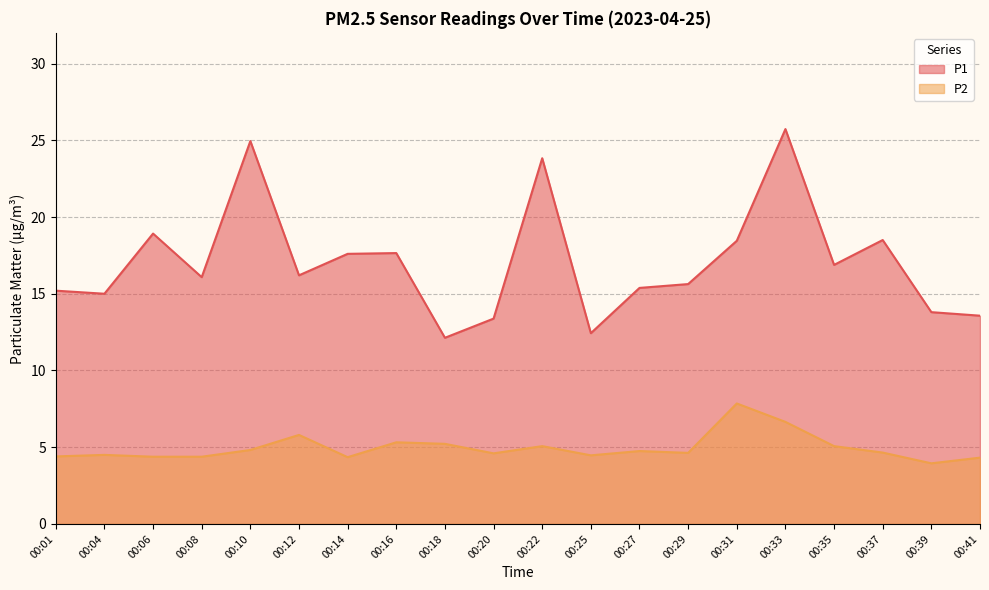

What is the minimum value shown in the chart?

4.0